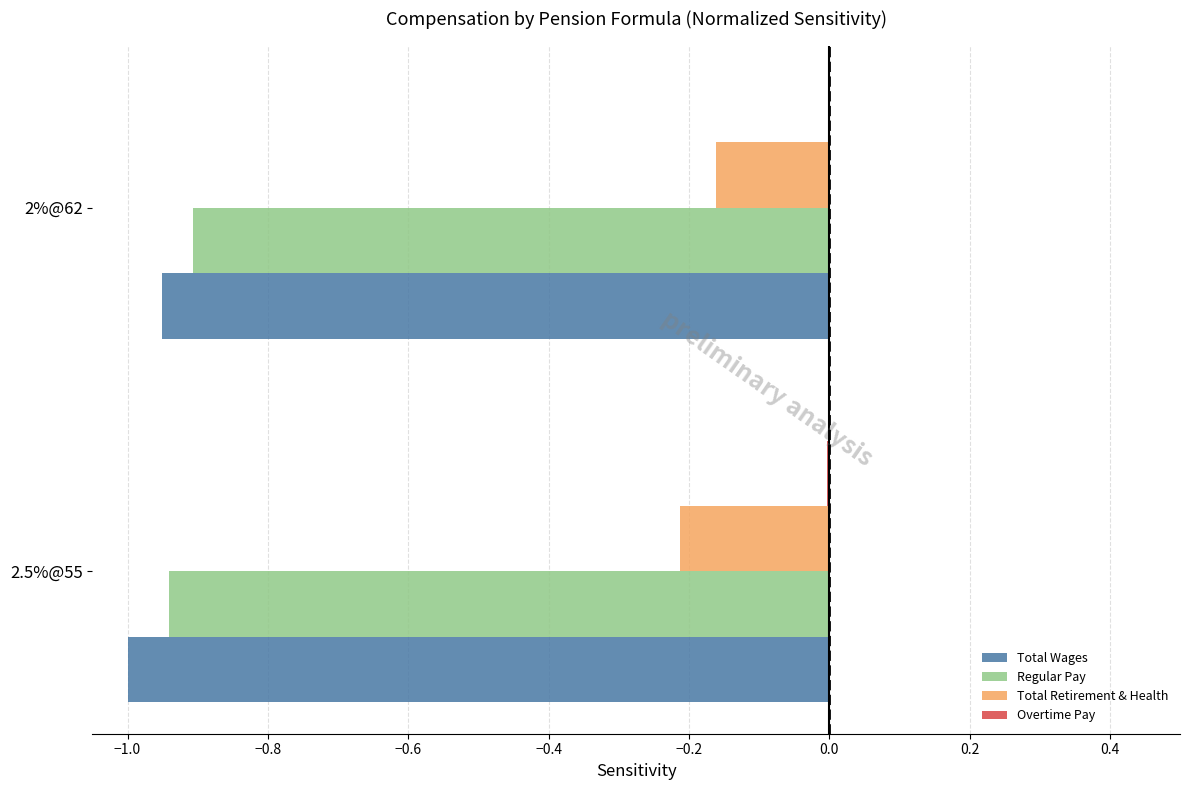

The Regular Pay series shows -1.6 at 2.5%@55. True or false?

False